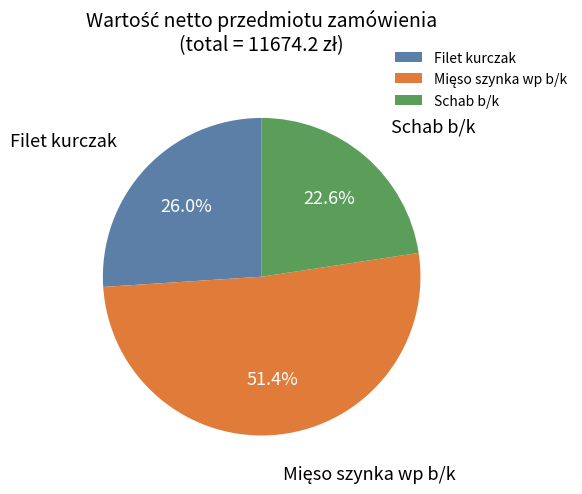

Is there a majority slice in this chart?

Yes